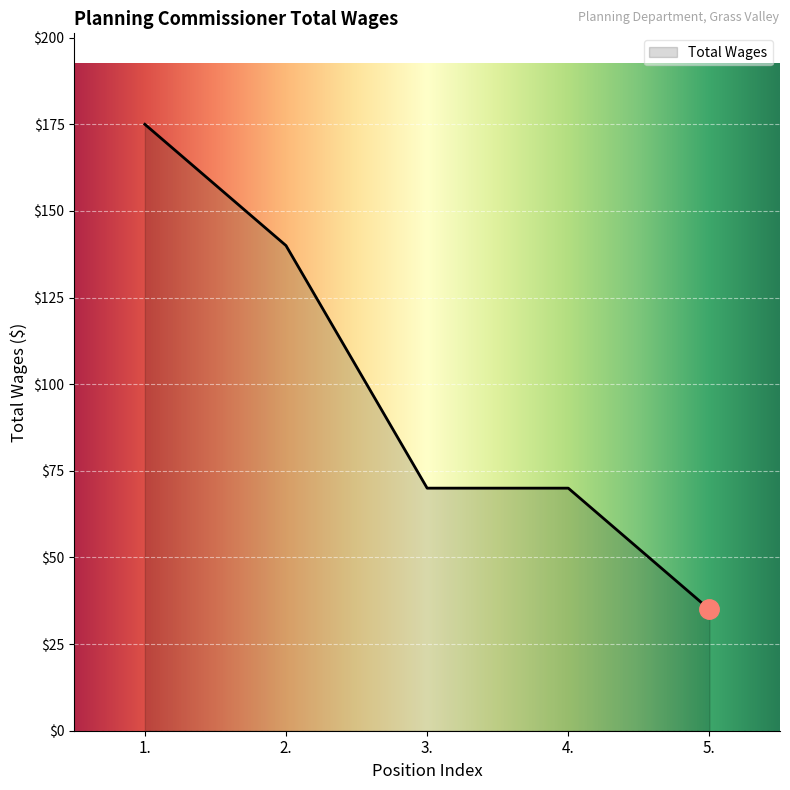

Reading left to right, extract all data points from this chart.

1.=175	2.=140	3.=70	4.=70	5.=35